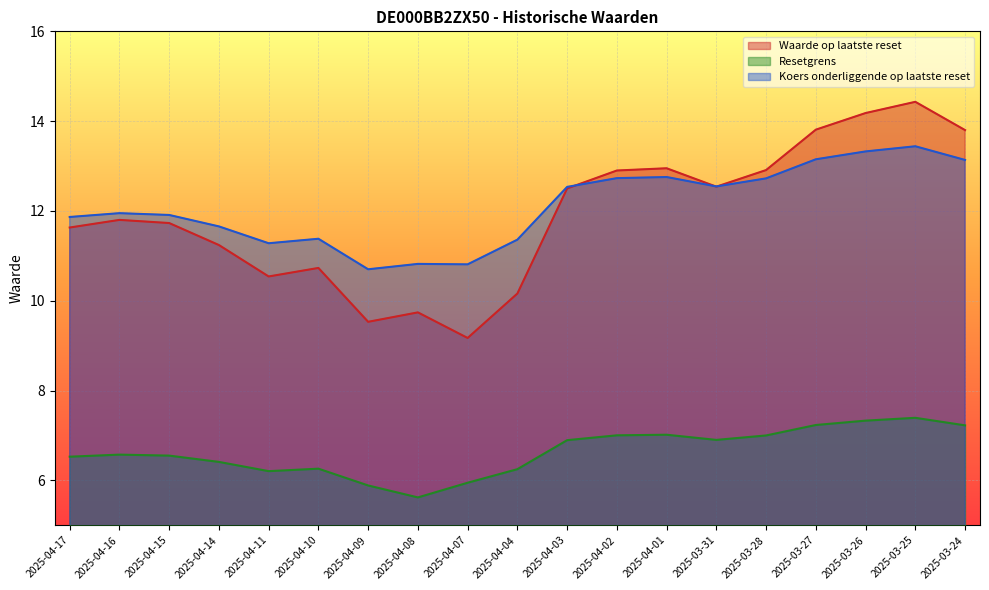

What is the label of the 19th point from the right?

2025-04-17